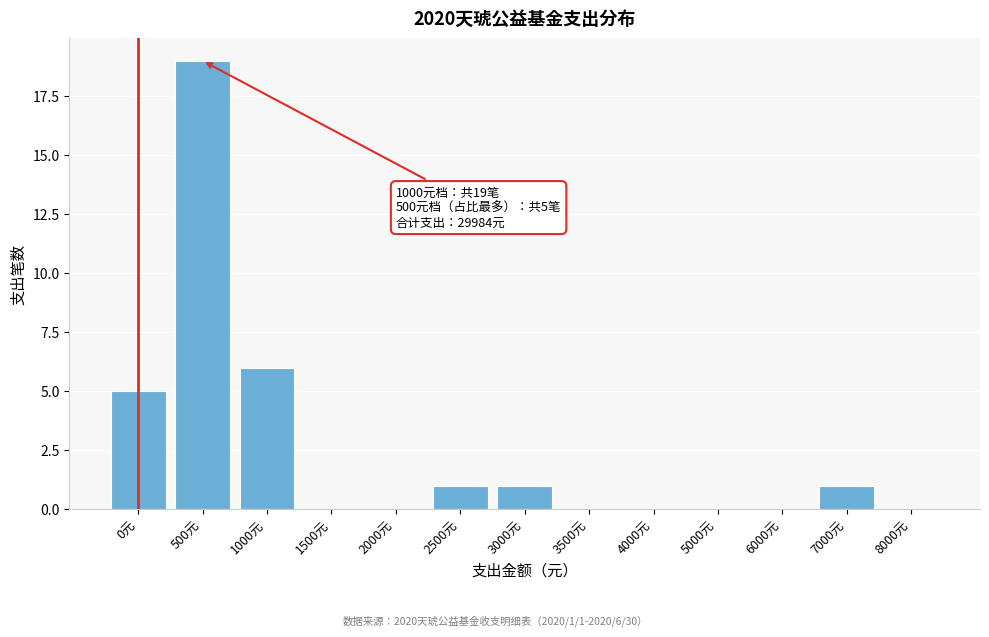

Reading right to left, list all the values displayed in this chart.

8000元=0	7000元=1	6000元=0	5000元=0	4000元=0	3500元=0	3000元=1	2500元=1	2000元=0	1500元=0	1000元=6	500元=19	0元=5